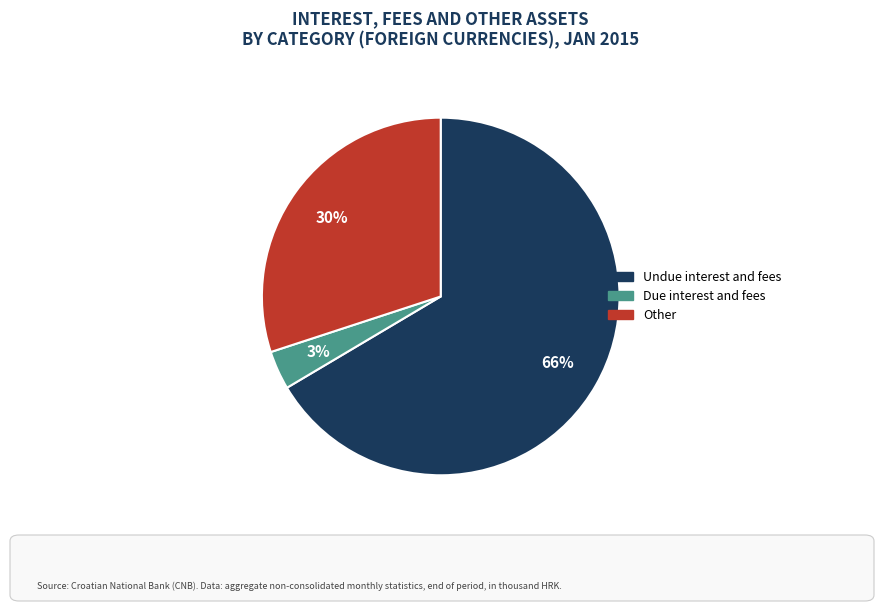

To the nearest percent, what is the average slice percentage?

33%